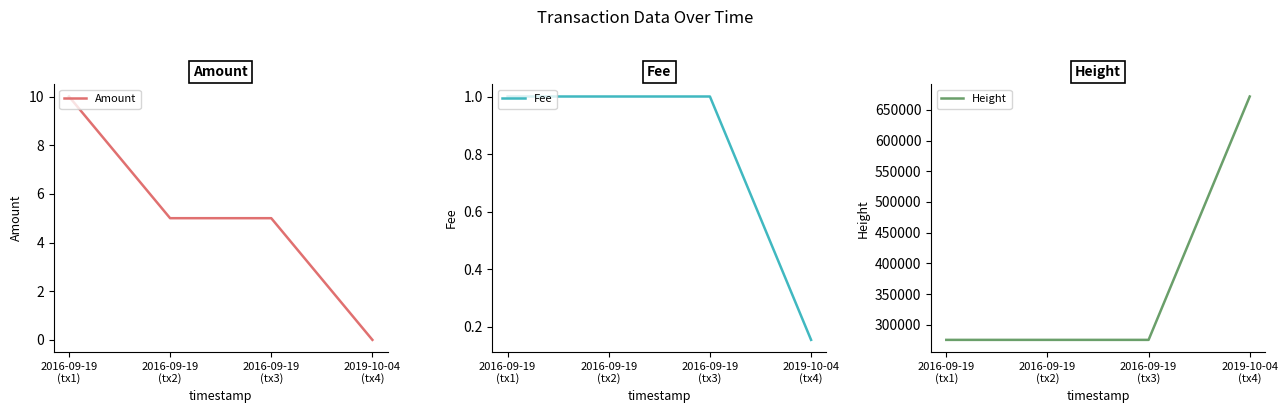

What is the greatest value displayed?

671802.0